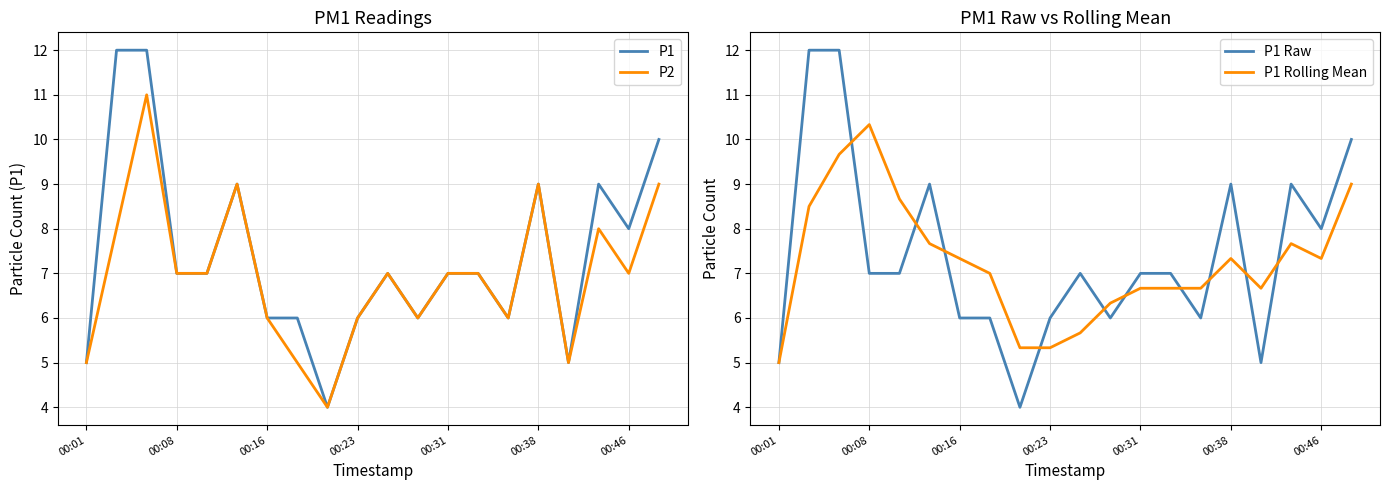

What is the value of the P1 Raw point at the 8th from the left?

6.0